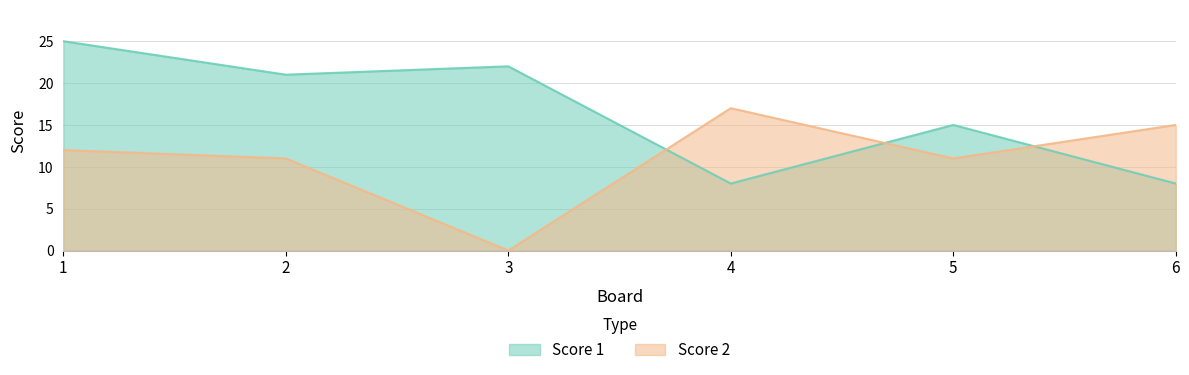

Between 6 and 3, which is larger?

3